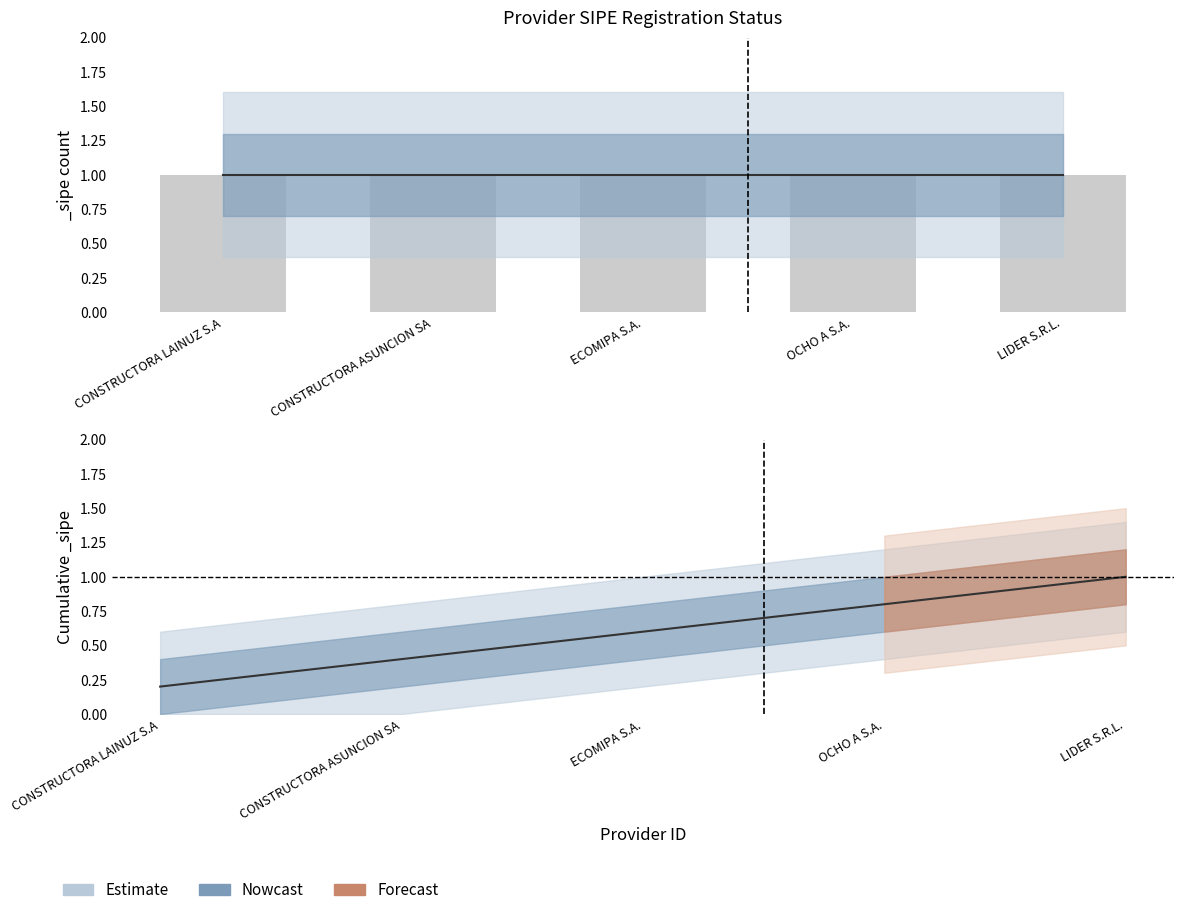

Is it true that the value at ECOMIPA S.A. is 0.2?

False